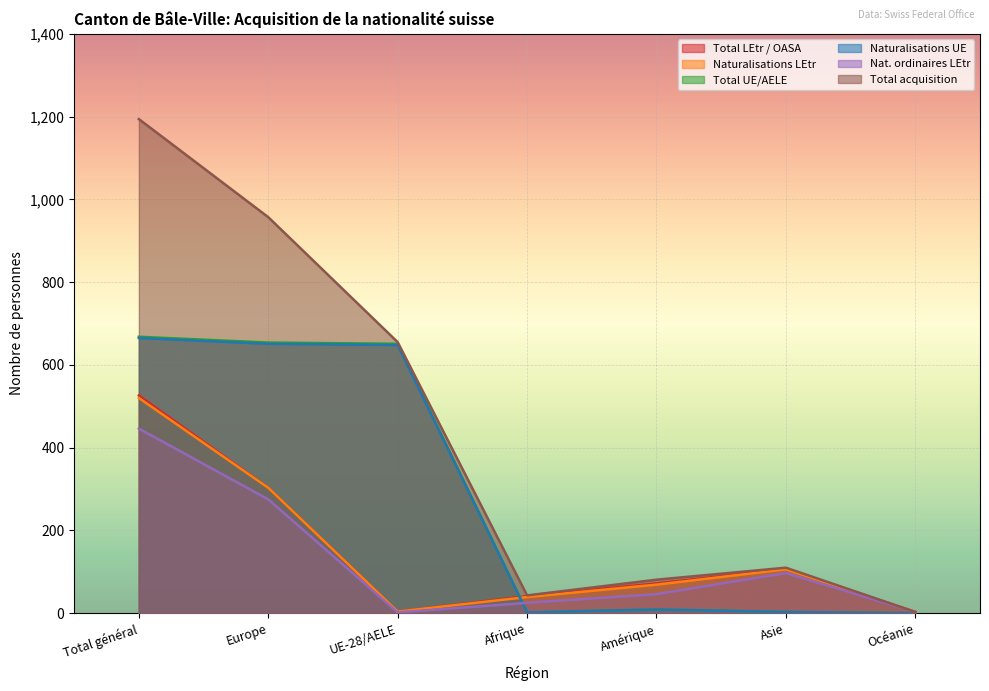

The value of Nat. ordinaires LEtr at Océanie is 1. True or false?

False